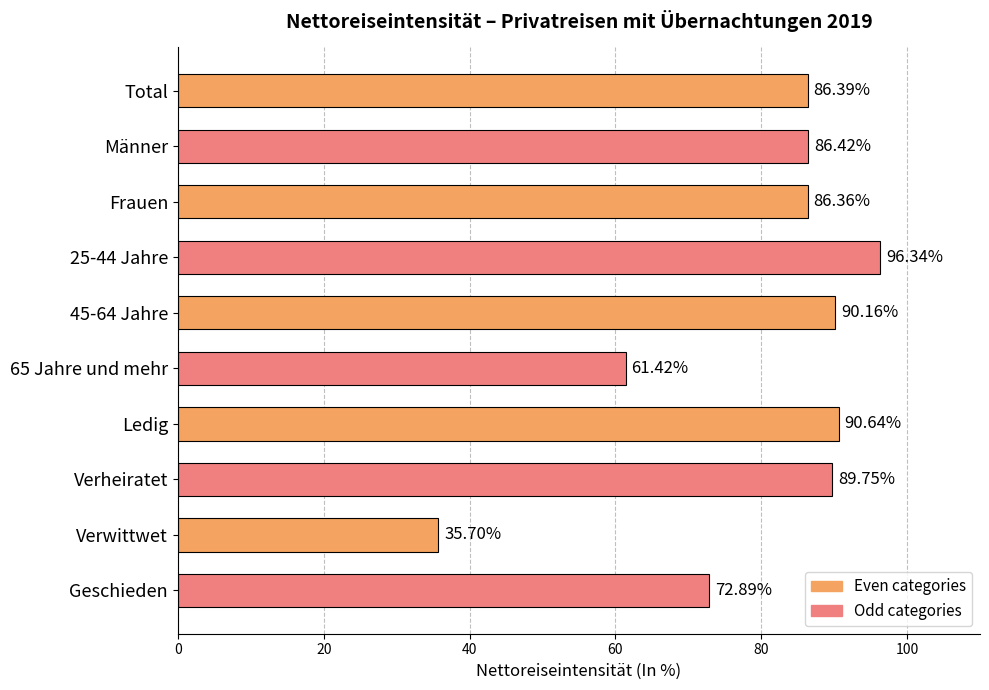

Which category has the lowest value across all series?

Verwittwet